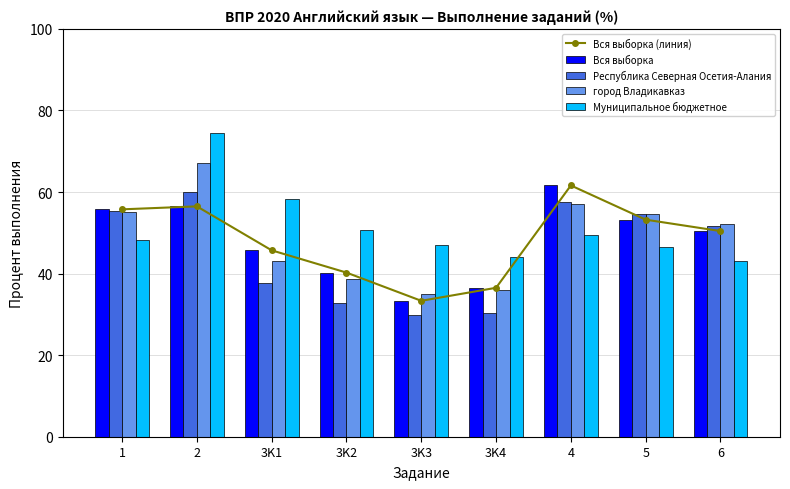

At how many categories does at least one series exceed 66?

1